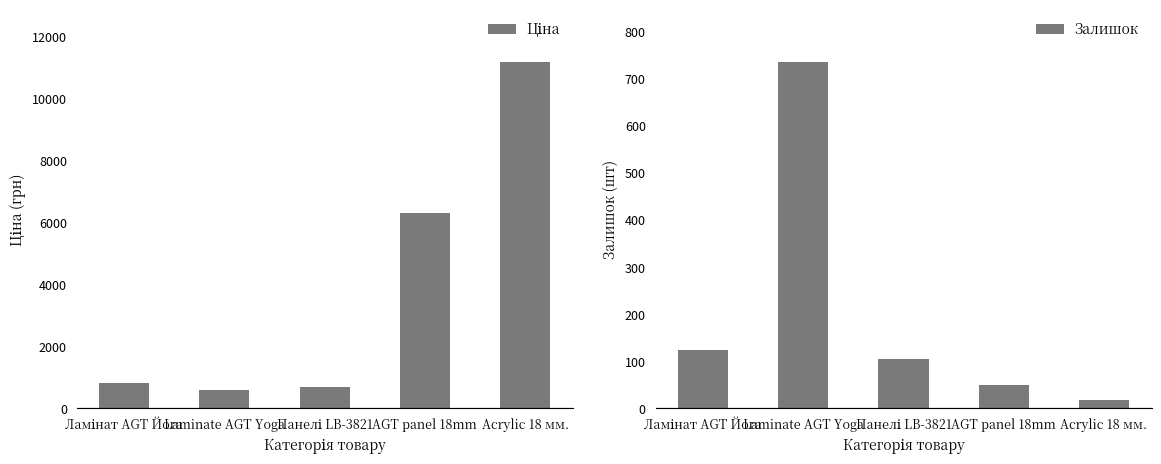

The value of Залишок at AGT panel 18mm is 49.0. True or false?

True